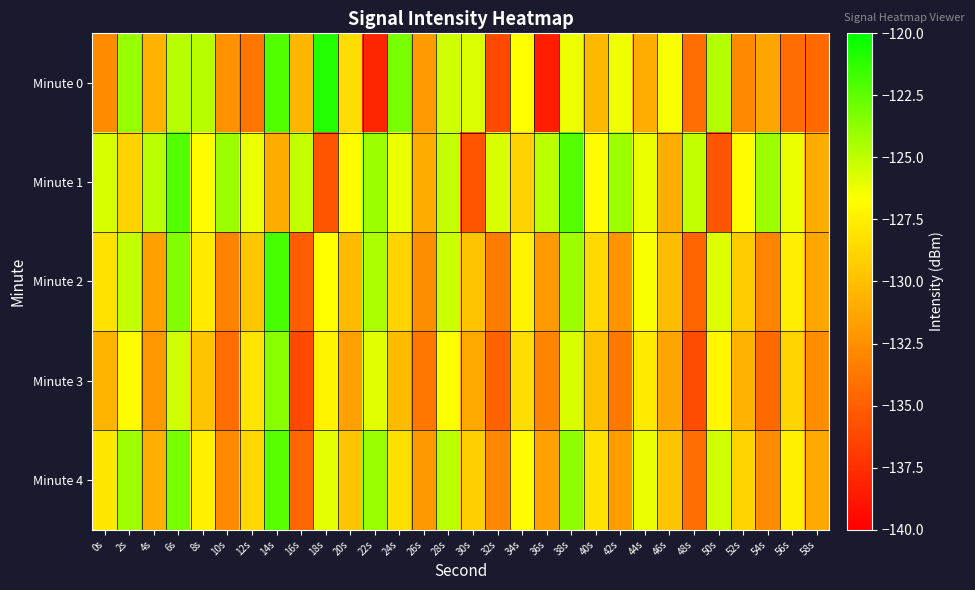

Reading left to right, list all the values displayed in this chart.

Minute 0: 0s=-132.7	2s=-123.9	4s=-130.6	6s=-124.8	8s=-124.8	10s=-132.4	12s=-133.9	14s=-122.1	16s=-130.4	18s=-120.9	20s=-128.4	22s=-138.0	24s=-123.2	26s=-131.9	28s=-125.5	30s=-125.7	32s=-136.1	34s=-126.6	36s=-138.3	38s=-126.2	40s=-130.3	42s=-126.3	44s=-130.9	46s=-126.5	48s=-134.2	50s=-124.7	52s=-132.8	54s=-131.4	56s=-134.3	58s=-134.5
Minute 1: 0s=-125.7	2s=-129.0	4s=-124.9	6s=-122.2	8s=-126.9	10s=-124.1	12s=-126.1	14s=-131.0	16s=-125.1	18s=-135.6	20s=-126.9	22s=-124.1	24s=-126.1	26s=-131.0	28s=-125.1	30s=-135.6	32s=-125.7	34s=-129.0	36s=-124.9	38s=-122.2	40s=-126.9	42s=-124.1	44s=-126.1	46s=-131.0	48s=-125.1	50s=-135.6	52s=-126.9	54s=-124.1	56s=-126.1	58s=-131.0
Minute 2: 0s=-128.2	2s=-125.1	4s=-131.5	6s=-123.4	8s=-127.8	10s=-133.2	12s=-129.6	14s=-121.9	16s=-135.1	18s=-126.7	20s=-130.2	22s=-124.5	24s=-128.9	26s=-132.6	28s=-125.3	30s=-129.8	32s=-133.5	34s=-127.2	36s=-131.9	38s=-124.1	40s=-128.6	42s=-132.3	44s=-126.5	46s=-130.1	48s=-134.7	50s=-125.8	52s=-129.4	54s=-133.1	56s=-127.6	58s=-131.3
Minute 3: 0s=-130.5	2s=-126.8	4s=-132.1	6s=-125.4	8s=-129.7	10s=-134.3	12s=-128.0	14s=-123.6	16s=-136.2	18s=-127.3	20s=-131.6	22s=-125.9	24s=-130.2	26s=-133.8	28s=-126.6	30s=-131.1	32s=-134.8	34s=-128.4	36s=-133.1	38s=-125.7	40s=-129.9	42s=-133.6	44s=-127.8	46s=-131.4	48s=-136.0	50s=-127.1	52s=-130.7	54s=-134.4	56s=-128.9	58s=-132.6
Minute 4: 0s=-127.9	2s=-124.2	4s=-130.8	6s=-123.1	8s=-127.4	10s=-132.8	12s=-128.7	14s=-122.3	16s=-134.6	18s=-126.0	20s=-129.7	22s=-124.0	24s=-128.3	26s=-132.0	28s=-124.9	30s=-129.2	32s=-132.9	34s=-126.8	36s=-131.5	38s=-123.7	40s=-128.1	42s=-131.8	44s=-126.1	46s=-129.7	48s=-134.2	50s=-125.4	52s=-128.9	54s=-132.7	56s=-127.4	58s=-131.1